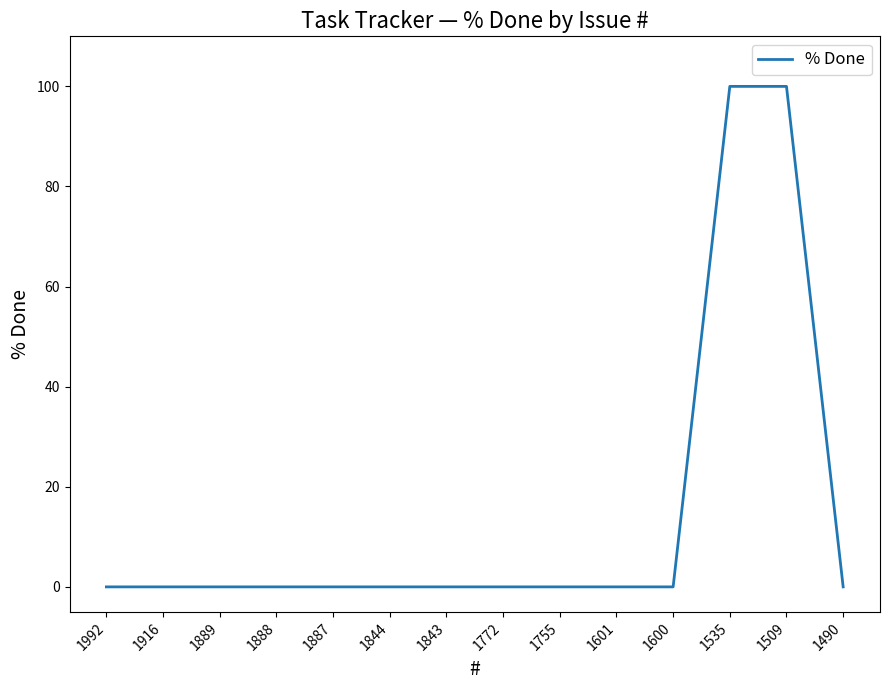

What is the greatest value displayed?

100